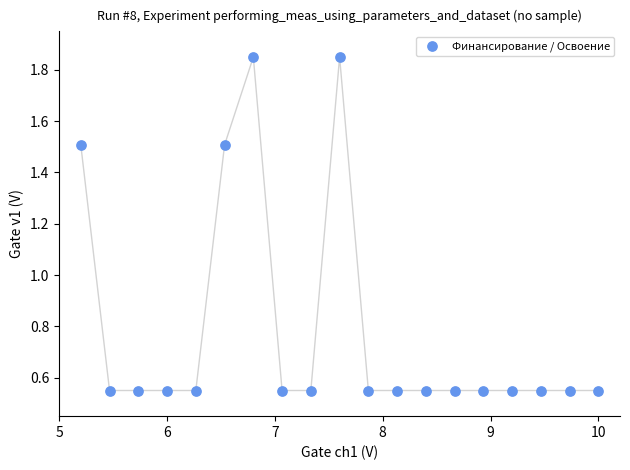

What is the range of X values (max minus min)?

4.8